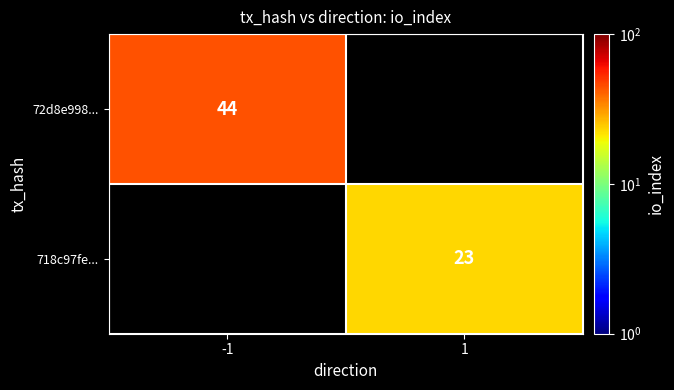

The value of 72d8e998... at -1 is 15. True or false?

False